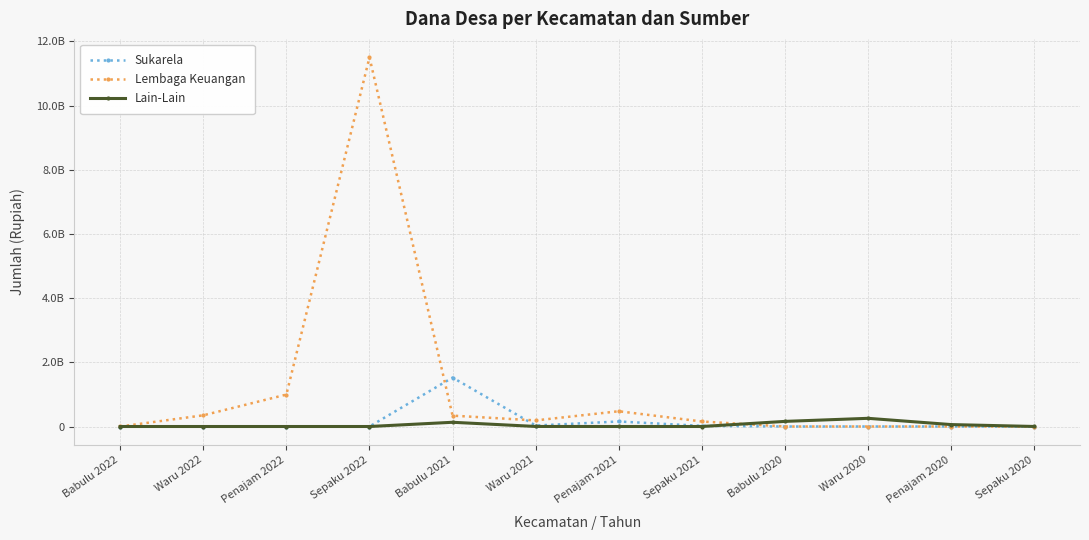

What is the difference between the highest and lowest values at Penajam 2022?

994795151